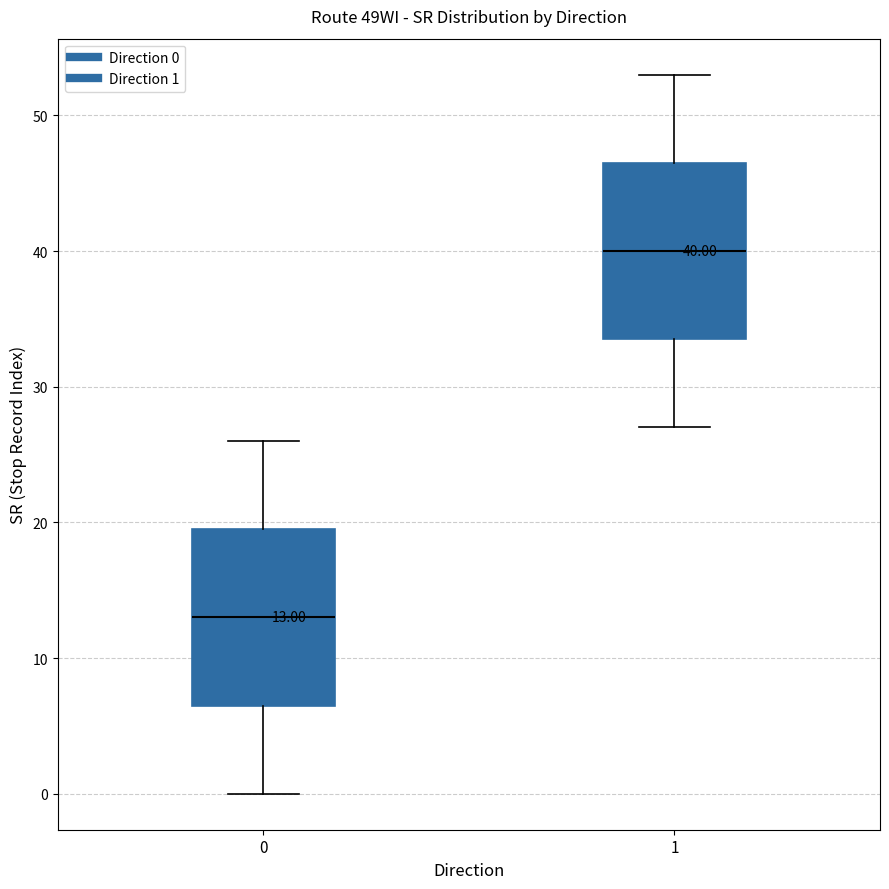

Which box has the highest median line?

1